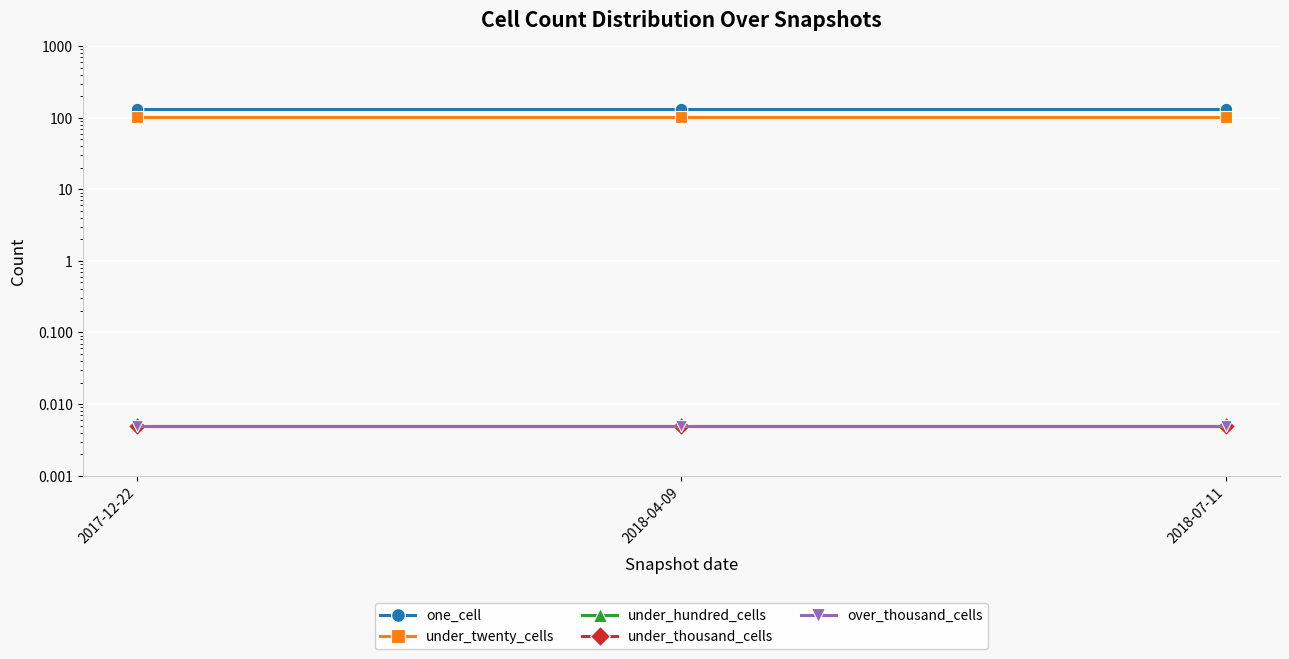

At which category does the chart reach its peak across all series?

2017-12-22